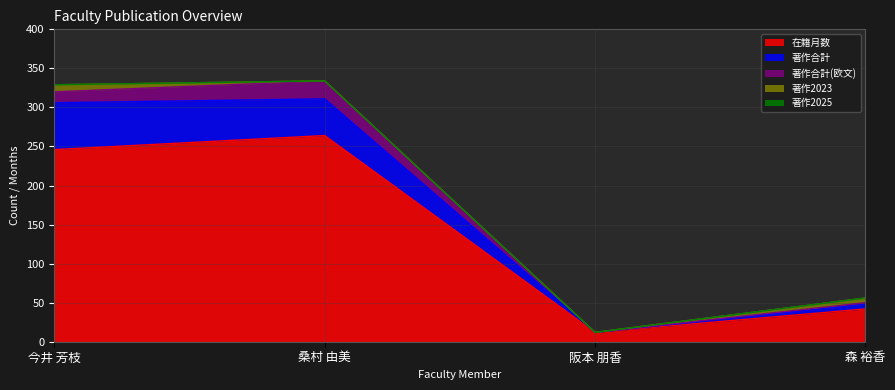

What is the label of the 1st point from the left?

今井 芳枝